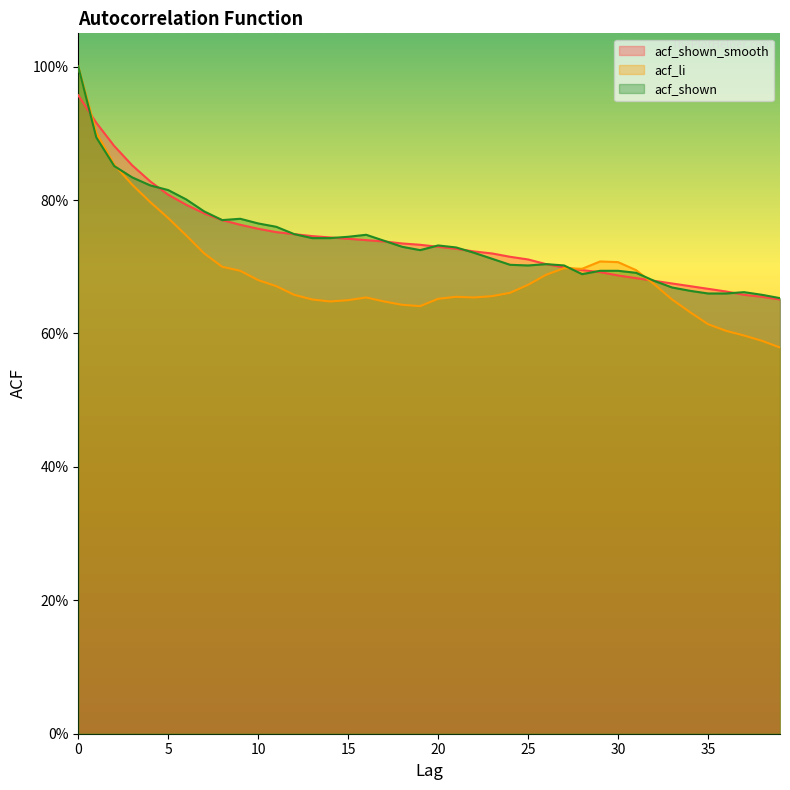

In acf_shown, how many points are higher than both neighbors (excluding endpoints)?

5